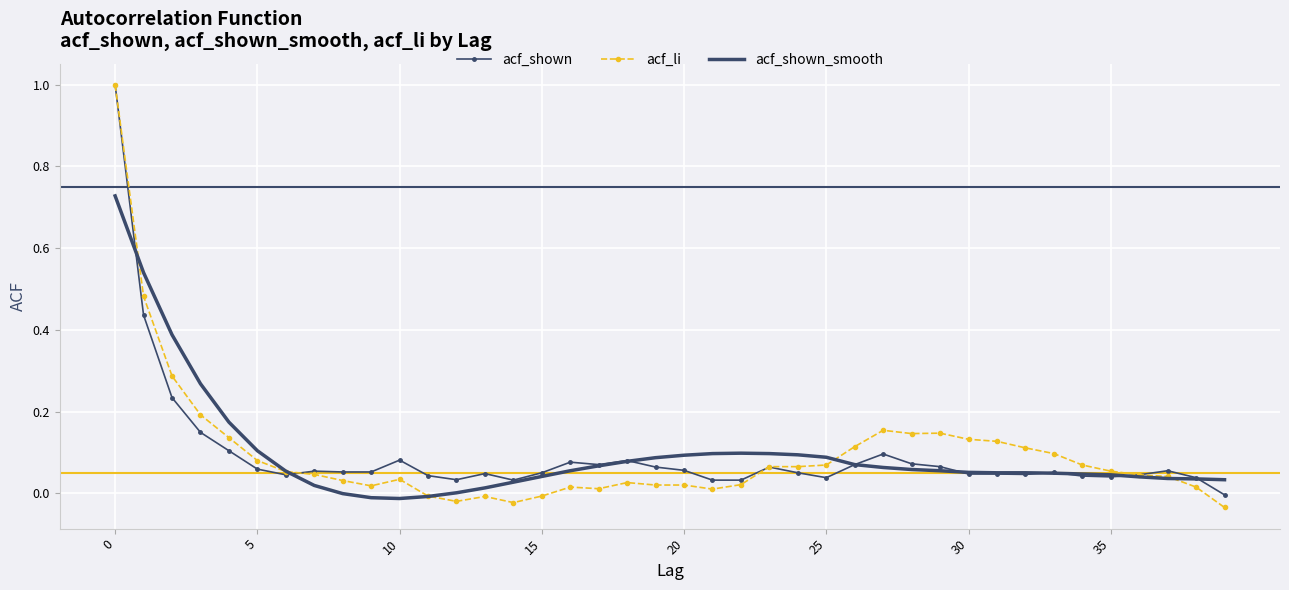

Which series has the widest spread of values?

acf_li